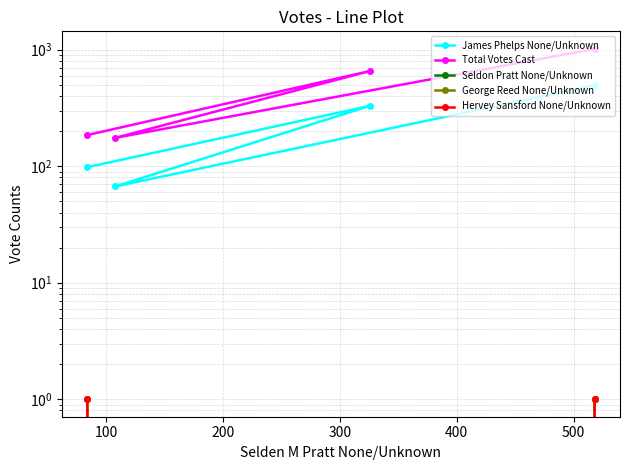

The value of George Reed None/Unknown at 200 is 0. True or false?

True